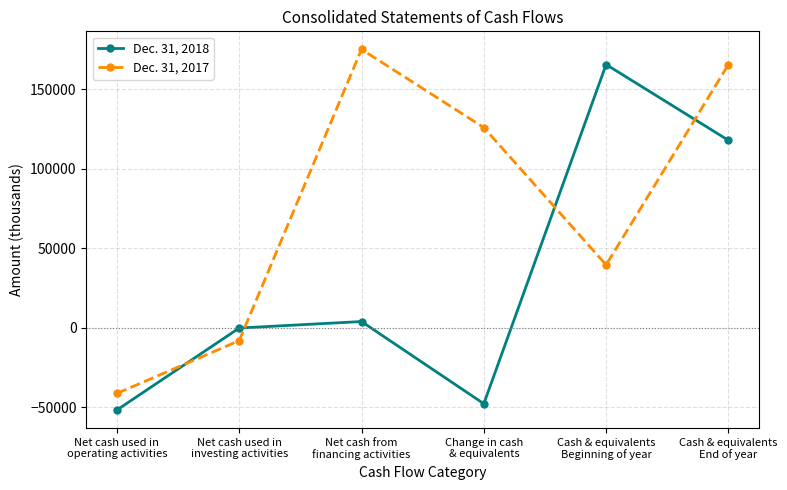

Rank the categories by Dec. 31, 2018 value from lowest to highest.

Net cash used in
operating activities, Change in cash
& equivalents, Net cash used in
investing activities, Net cash from
financing activities, Cash & equivalents
End of year, Cash & equivalents
Beginning of year